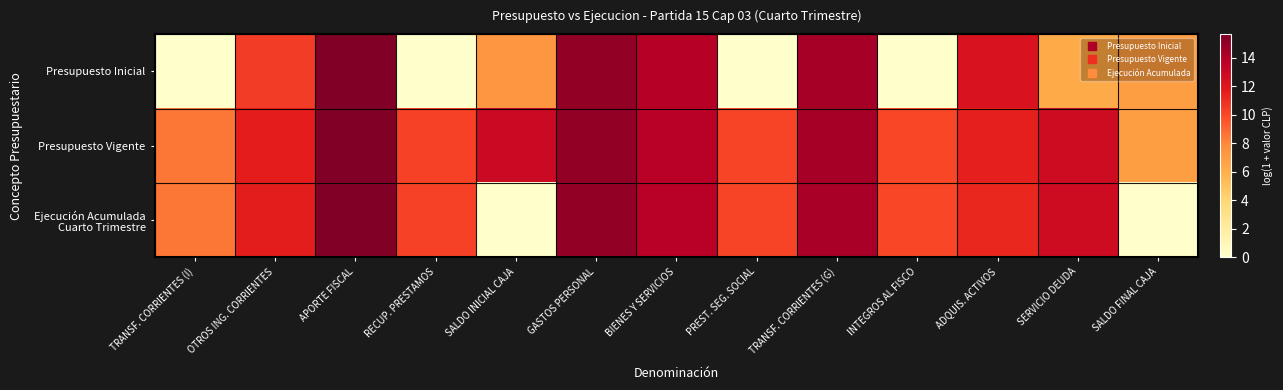

Rank the series by their average value, from highest to lowest.

Presupuesto Vigente, Ejecución Acumulada Cuarto Trimestre, Presupuesto Inicial